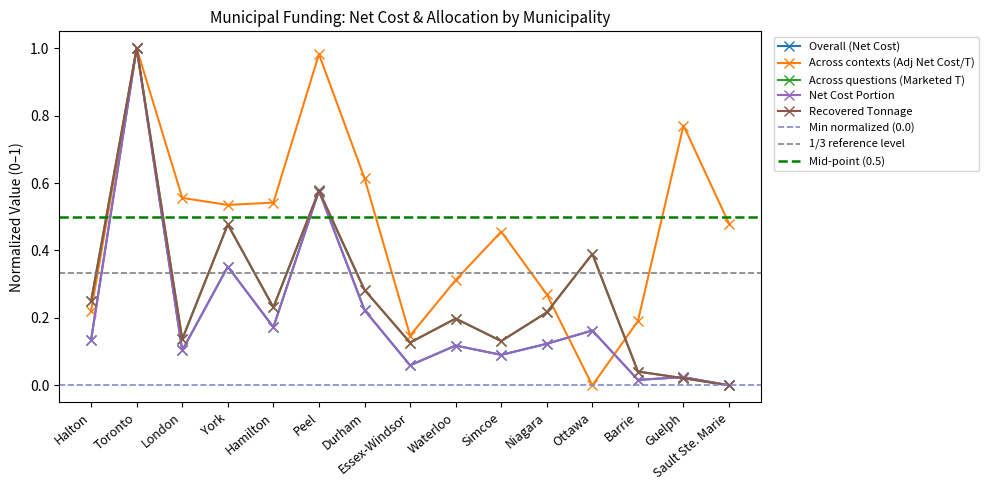

What is the average value of the Recovered Tonnage series?

0.3